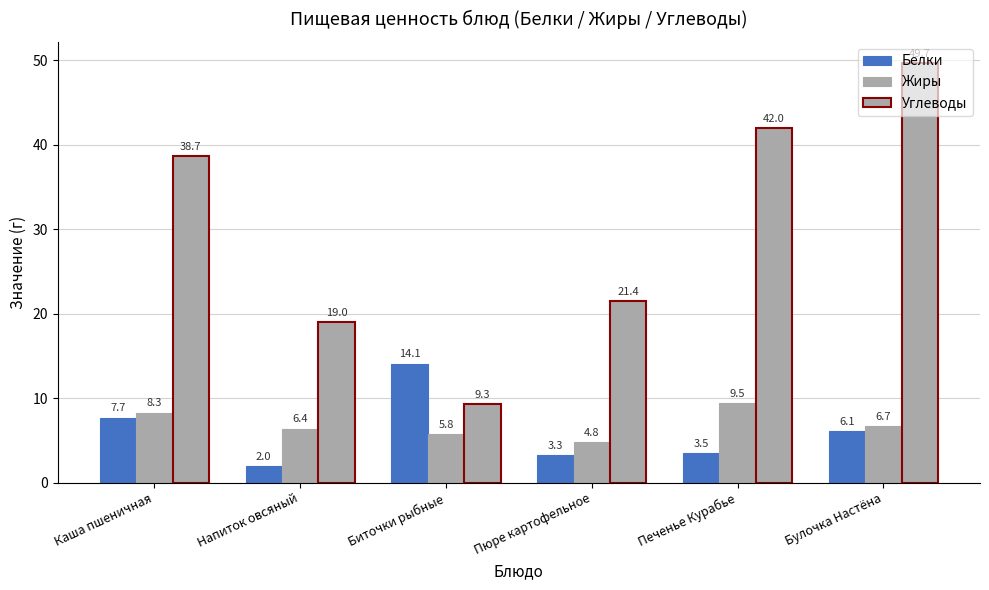

Which label corresponds to the smallest value in the chart?

Напиток овсяный